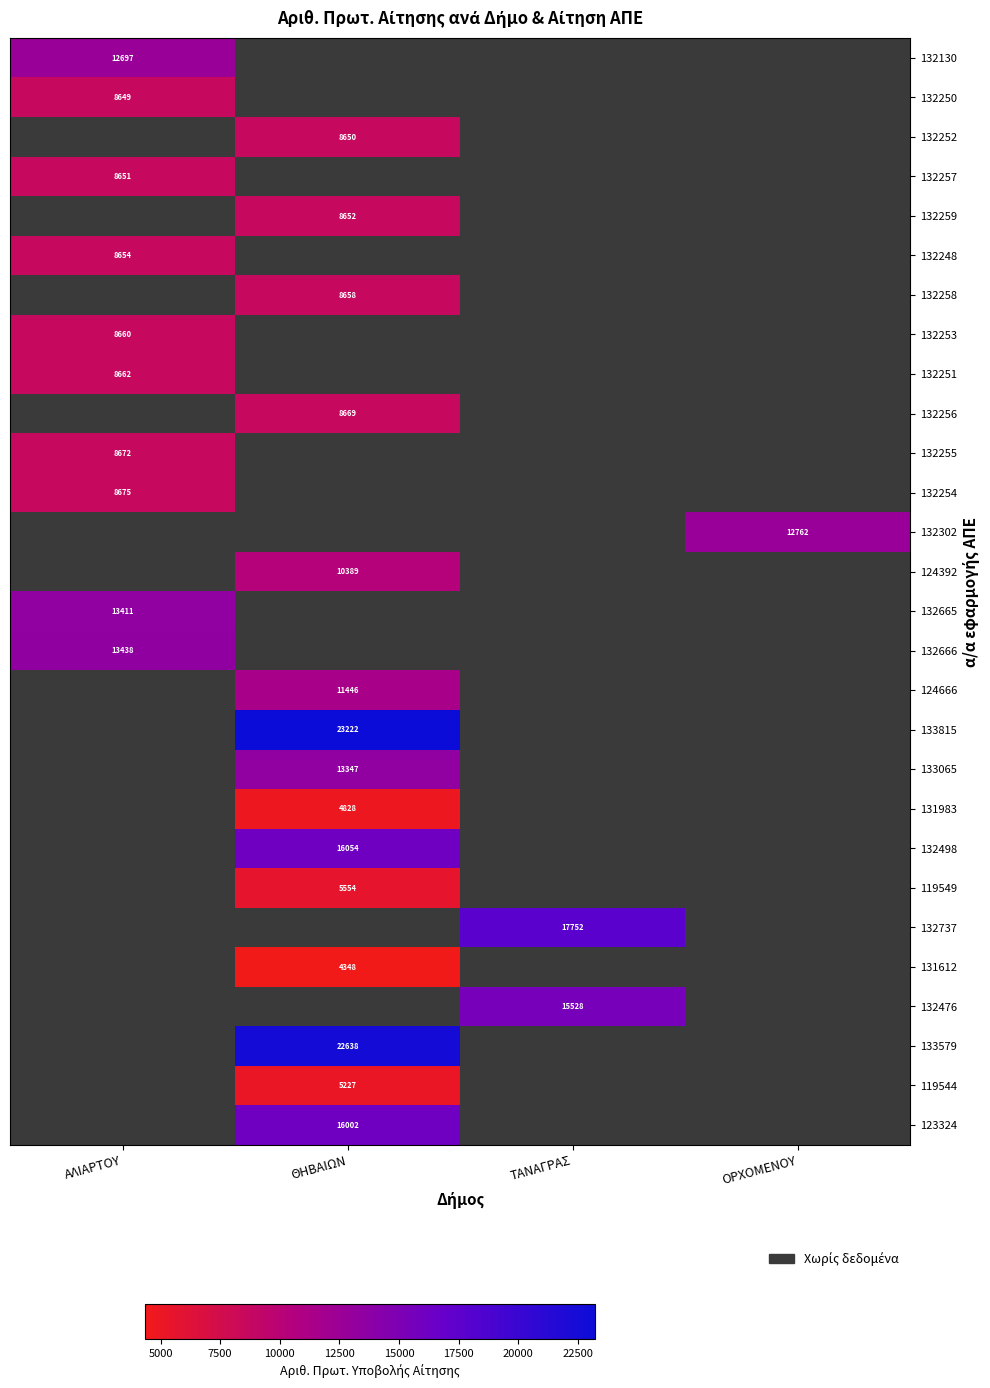

The 132257 series shows 13937 at ΑΛΙΑΡΤΟΥ. True or false?

False